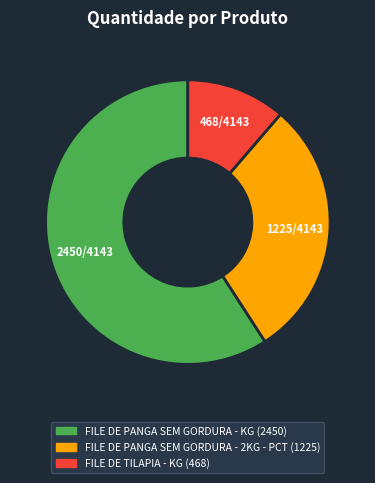

Does any single category account for the majority?

Yes